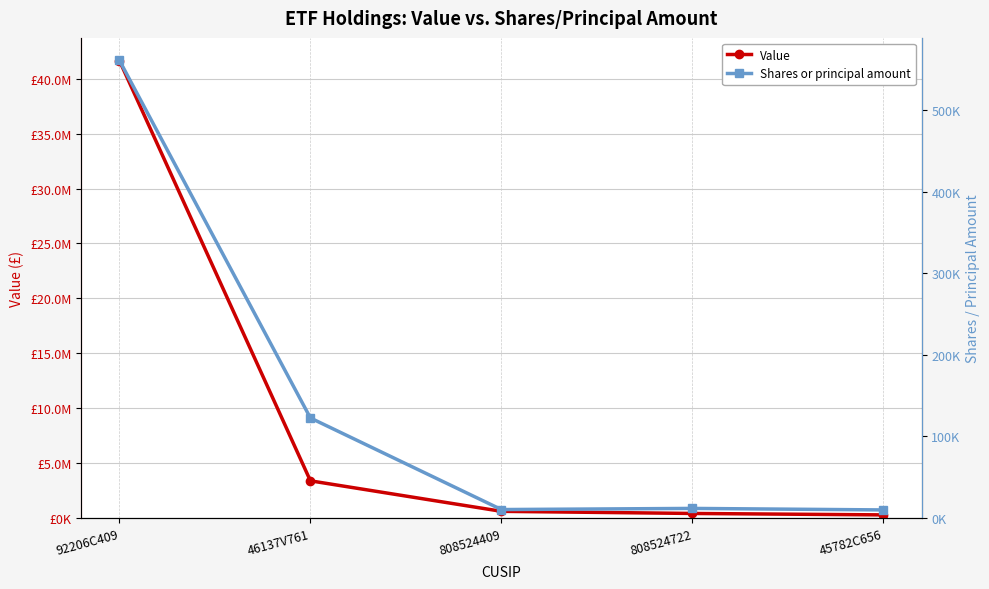

How many distinct data groups are displayed?

2